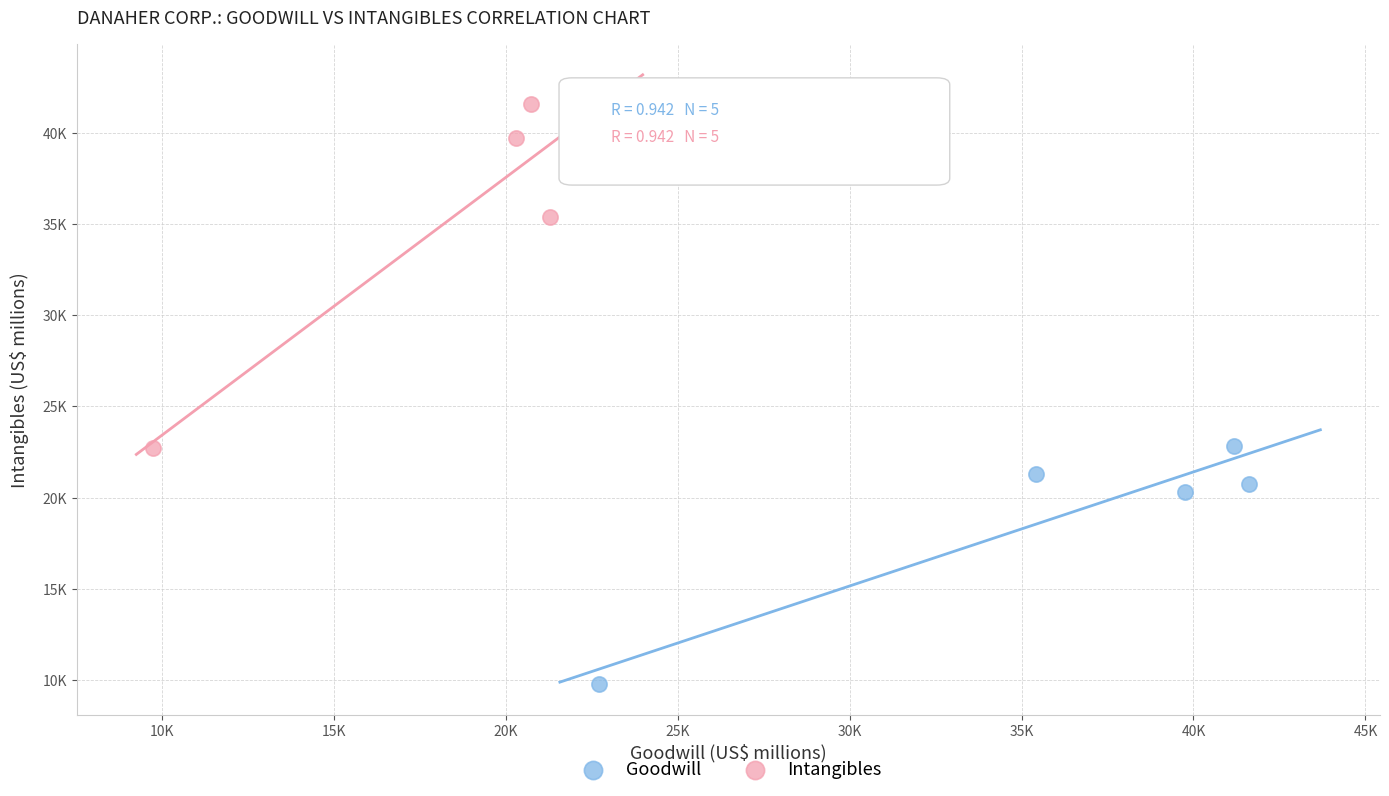

Which series contains the highest Y value?

Intangibles